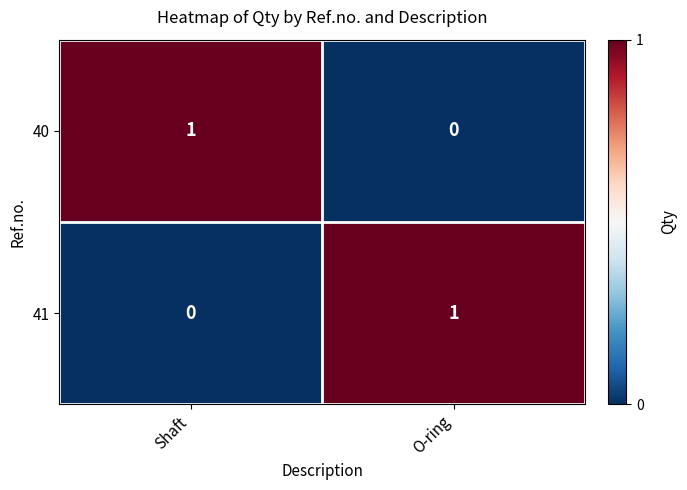

Is the value of 40 at Shaft greater than the value of 41 at Shaft?

Yes